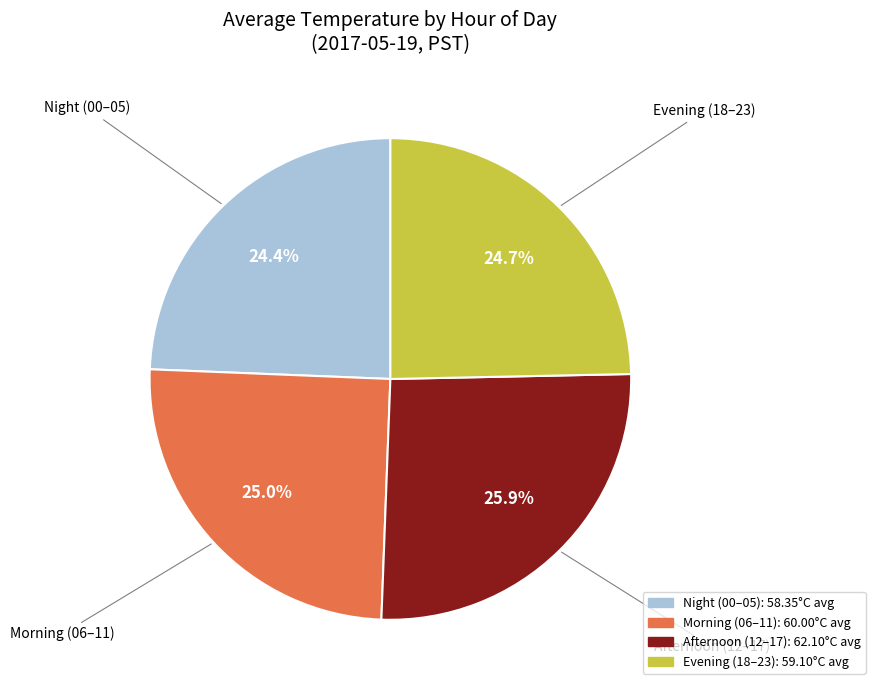

Does any single category account for the majority?

No